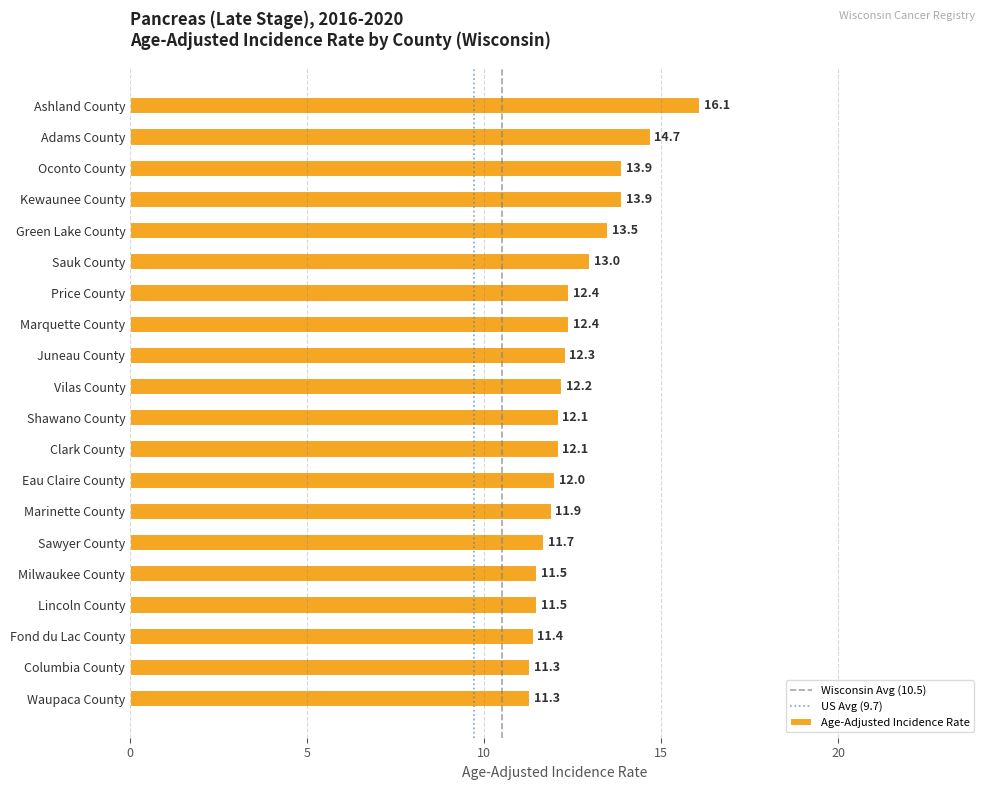

What is the label of the 8th bar from the bottom?

Eau Claire County